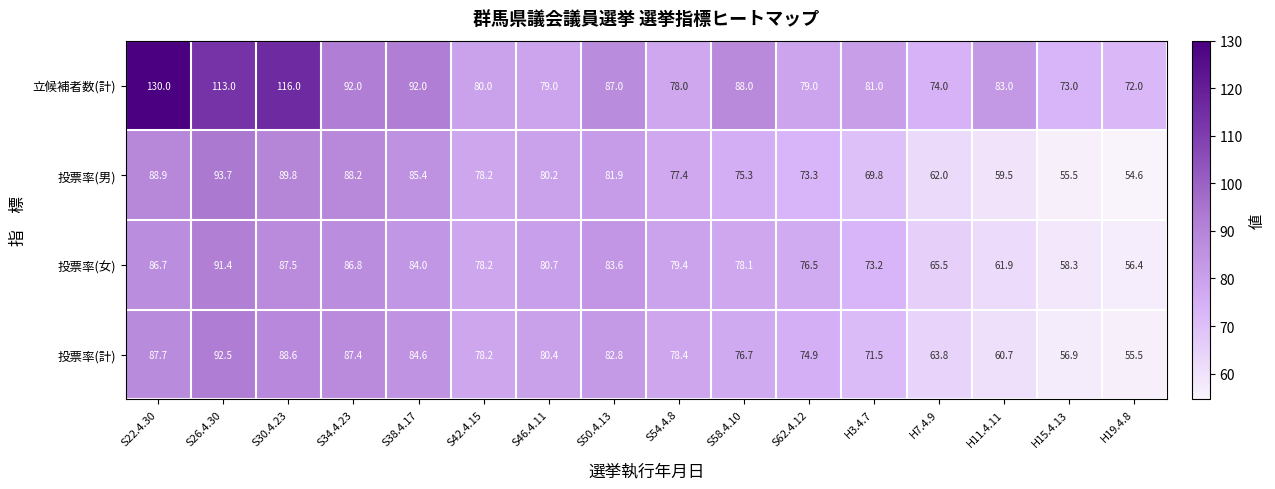

What is the difference between the maximum and second lowest values in the 投票率(計) series?

35.6